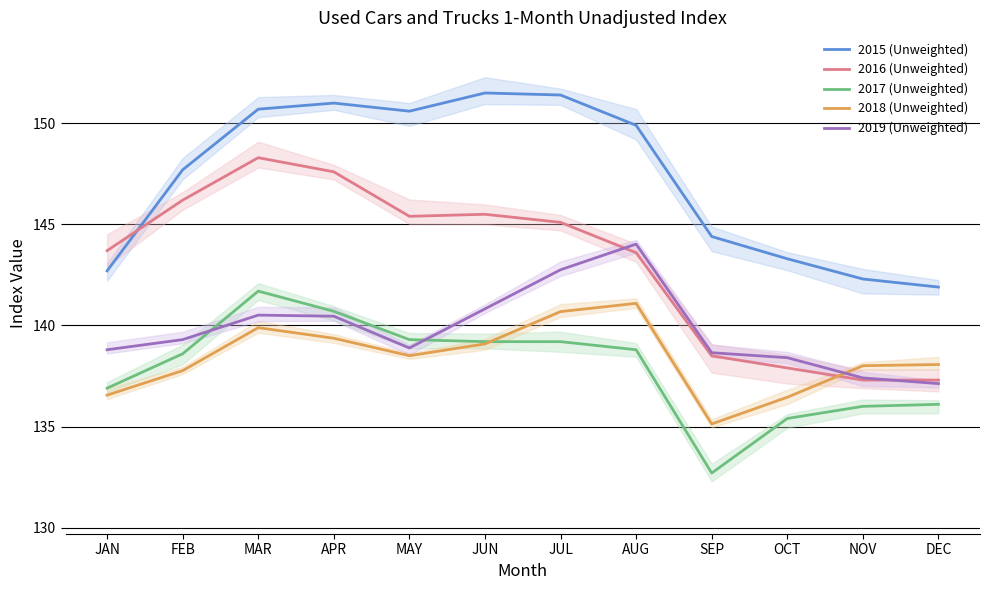

True or false: 2019 (Unweighted) and 2015 (Unweighted) intersect in this chart.

False